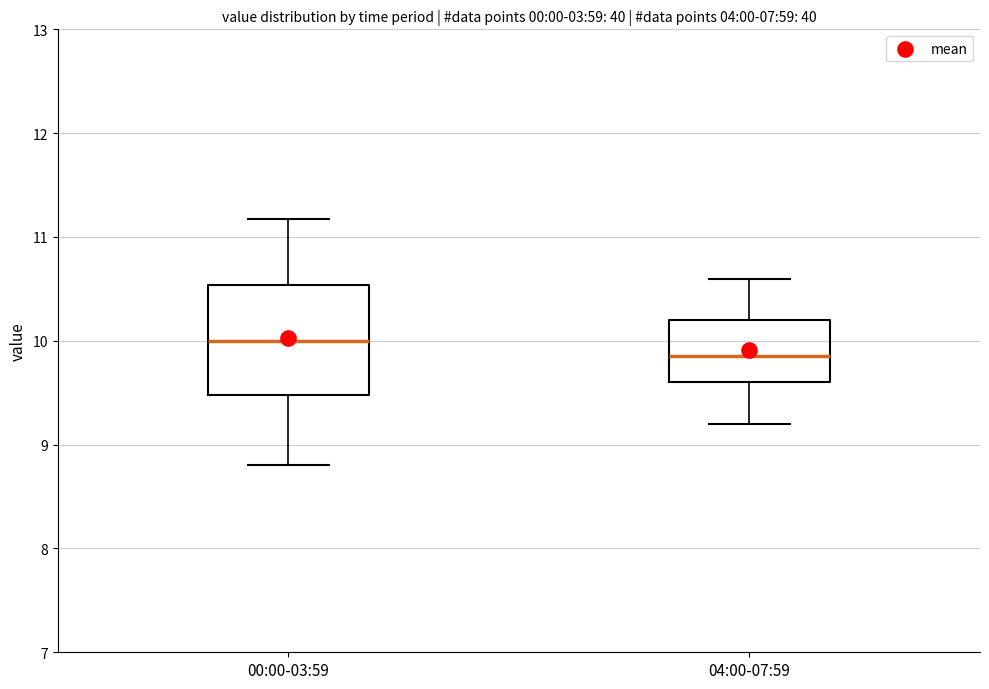

Where does the median line of the box for 00:00-03:59 sit on the y-axis? The values are not printed on the chart, so give them approximately, as read against the axis.

10.0